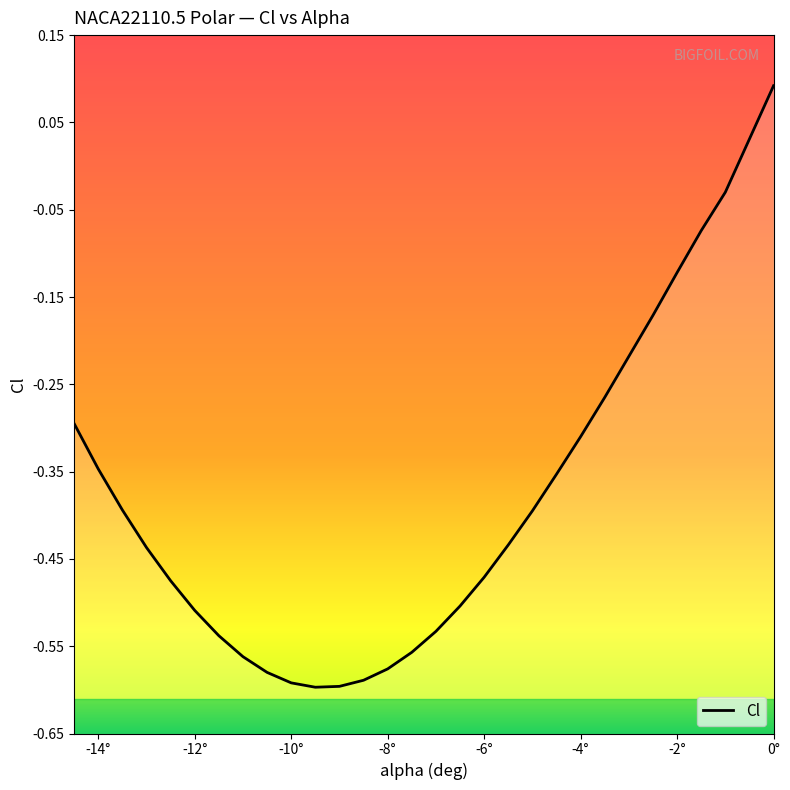

Between -11 and -5, which is larger?

-5